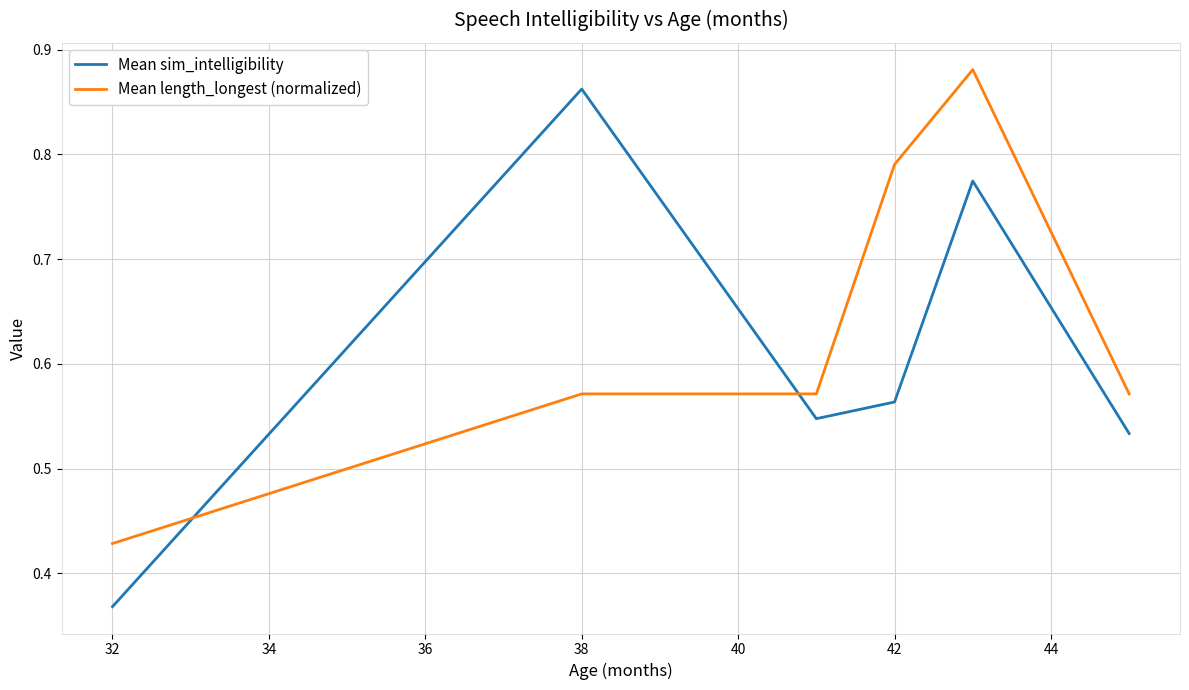

Which series has the largest range (max minus min)?

Mean sim_intelligibility